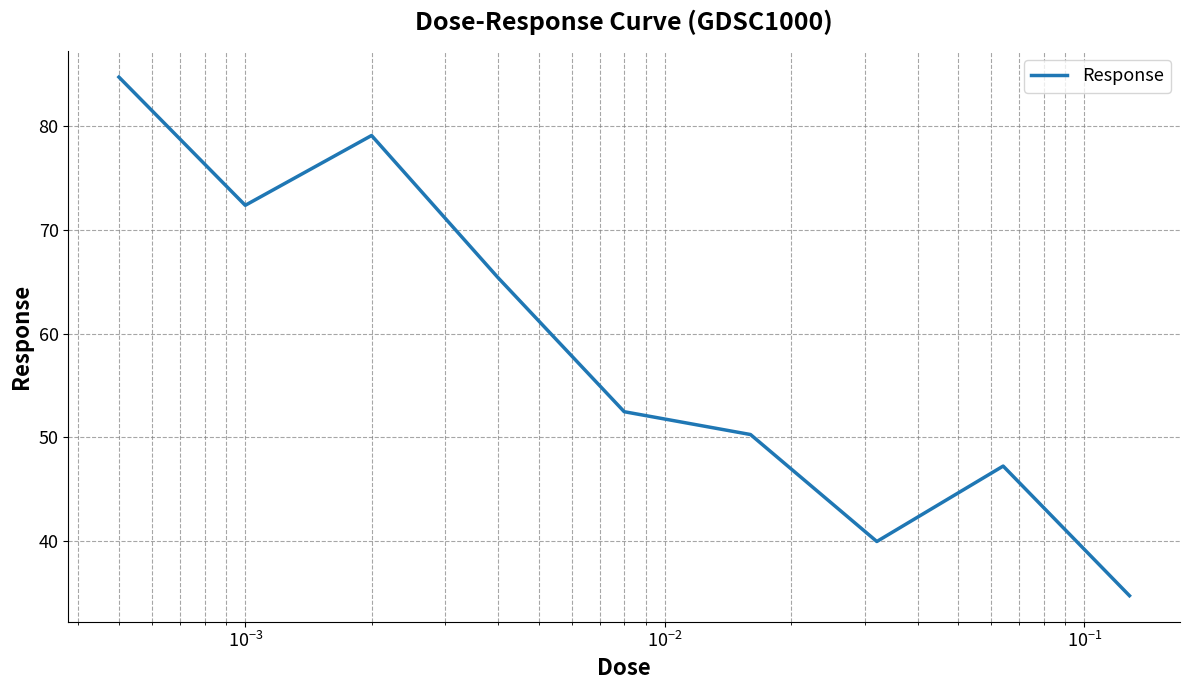

What is the greatest value displayed?

84.8